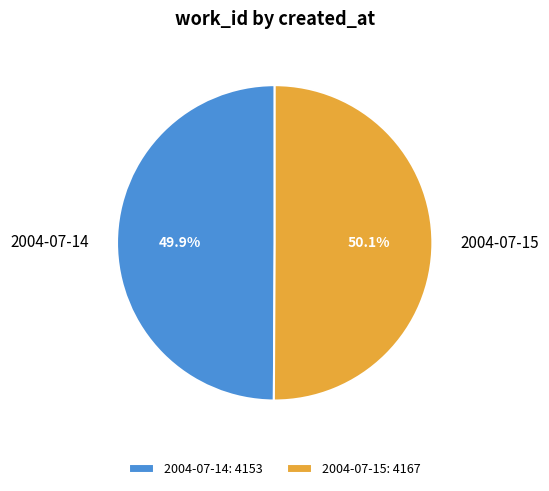

How much of the chart is everything except 2004-07-15?

49.9%